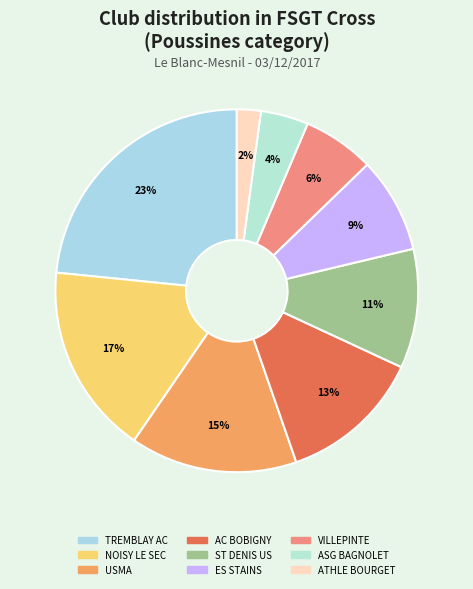

How many segments does this pie chart have?

9